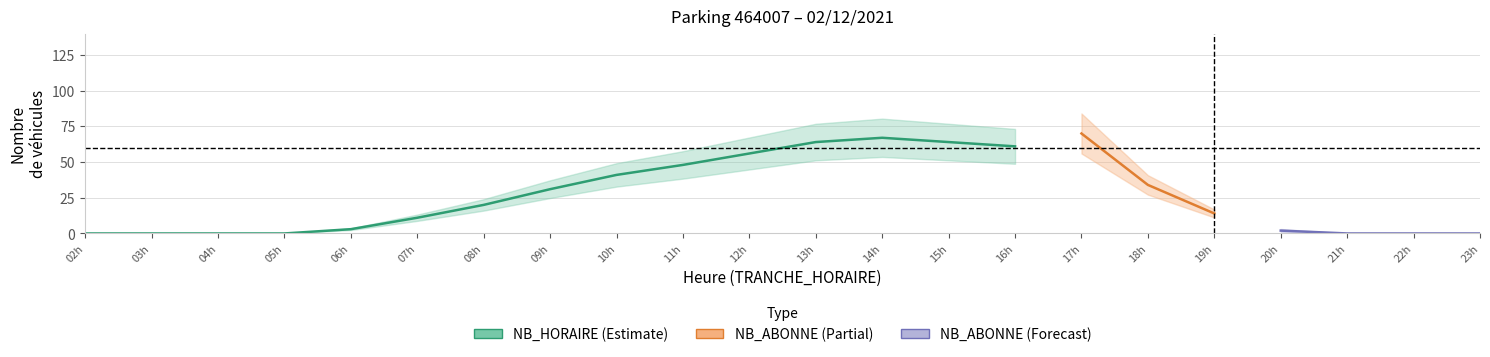

Is the value of NB_HORAIRE at 14 greater than the value of NB_ABONNE at 9?

No